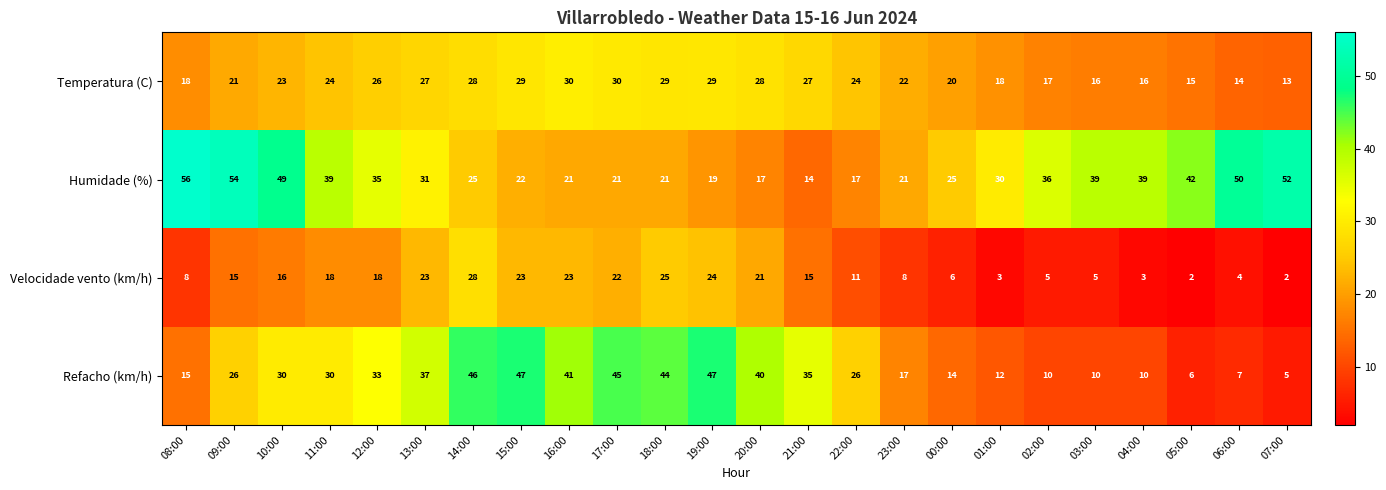

What is the sum of all Temperatura (C) values?

544